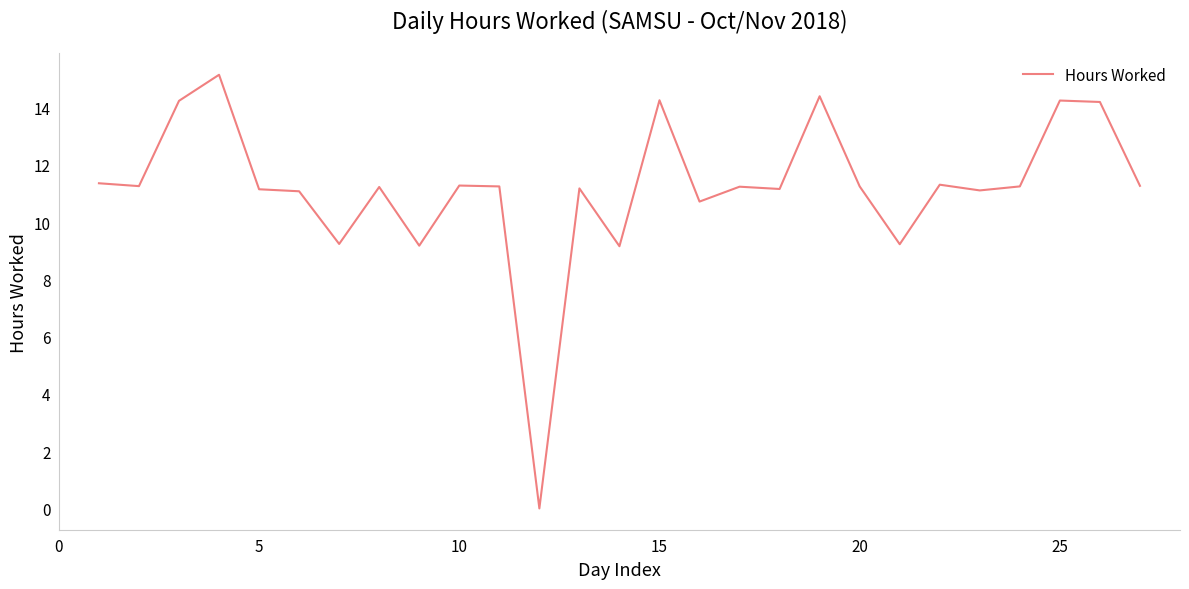

What is the maximum value shown in the chart?

15.2